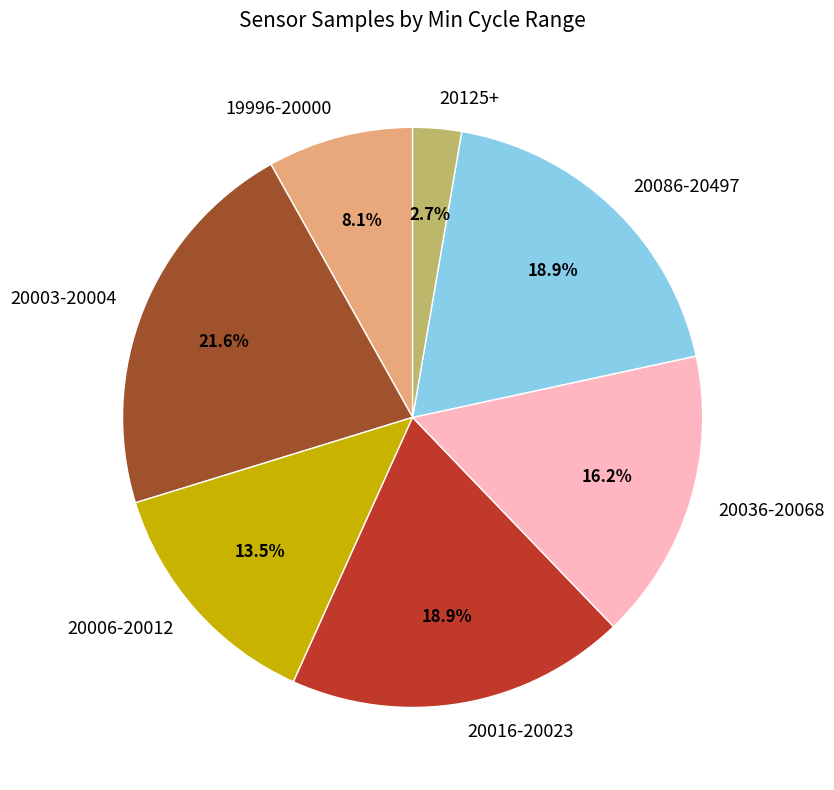

Is there any slice that represents more than half of the pie?

No